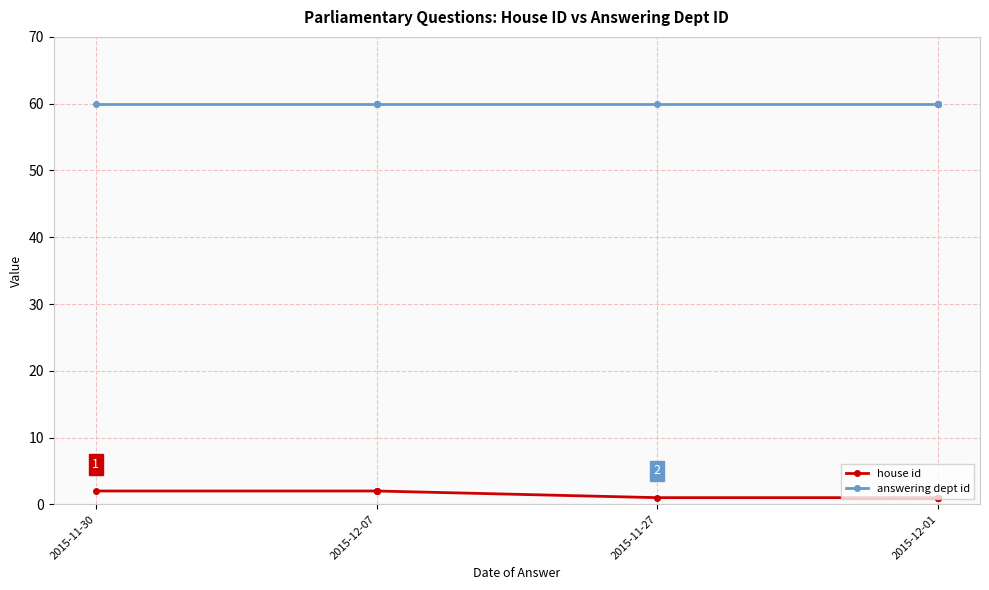

At which category is the sum across all series the highest?

2015-11-30